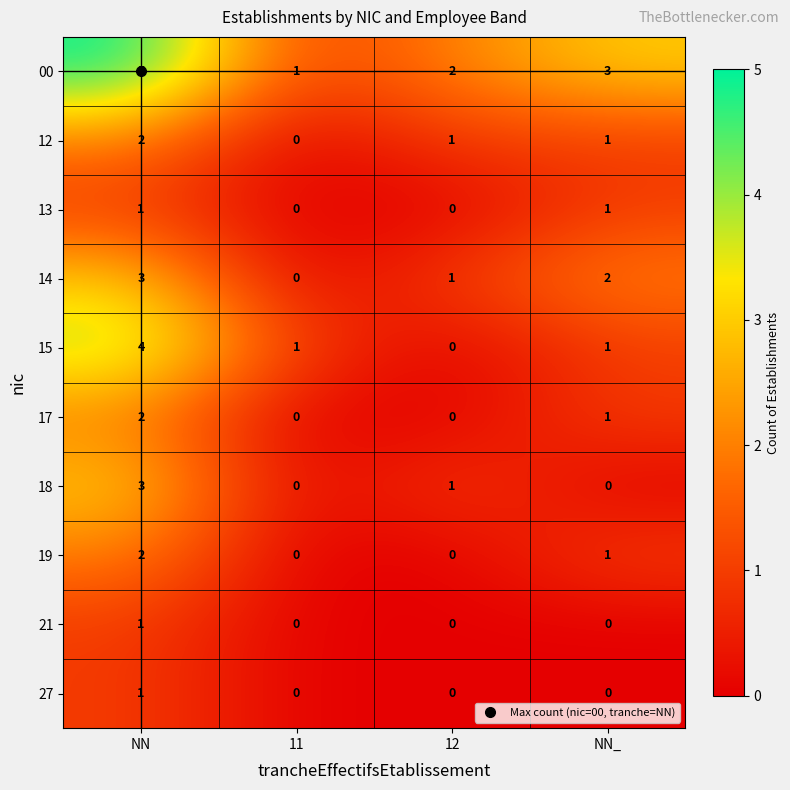

Count the 15 values in the range 1 to 4.

3